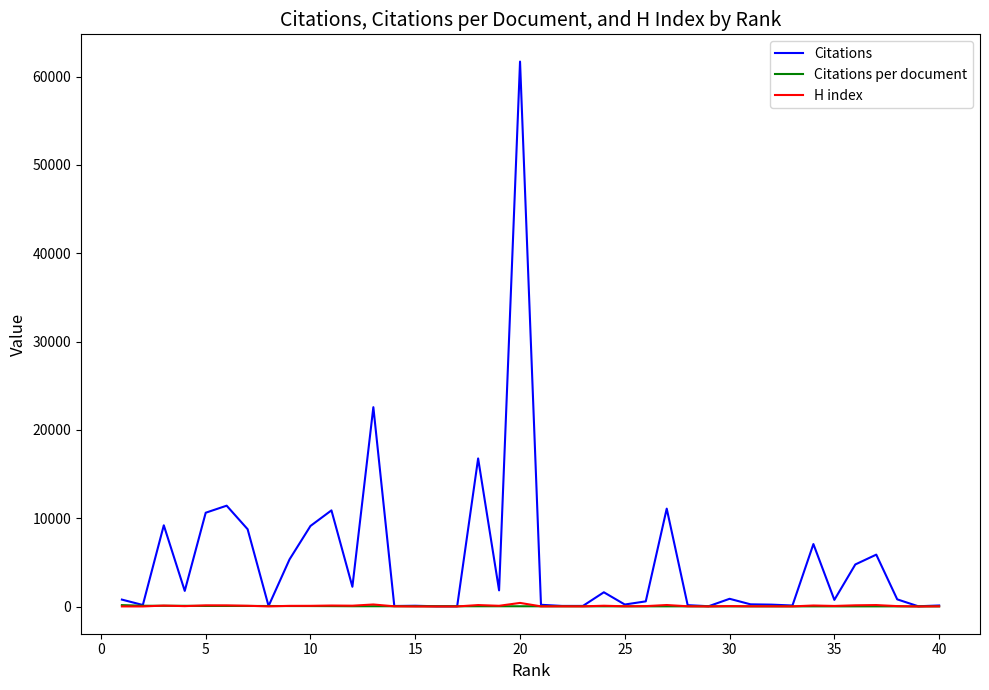

How many lines are shown in the chart?

3